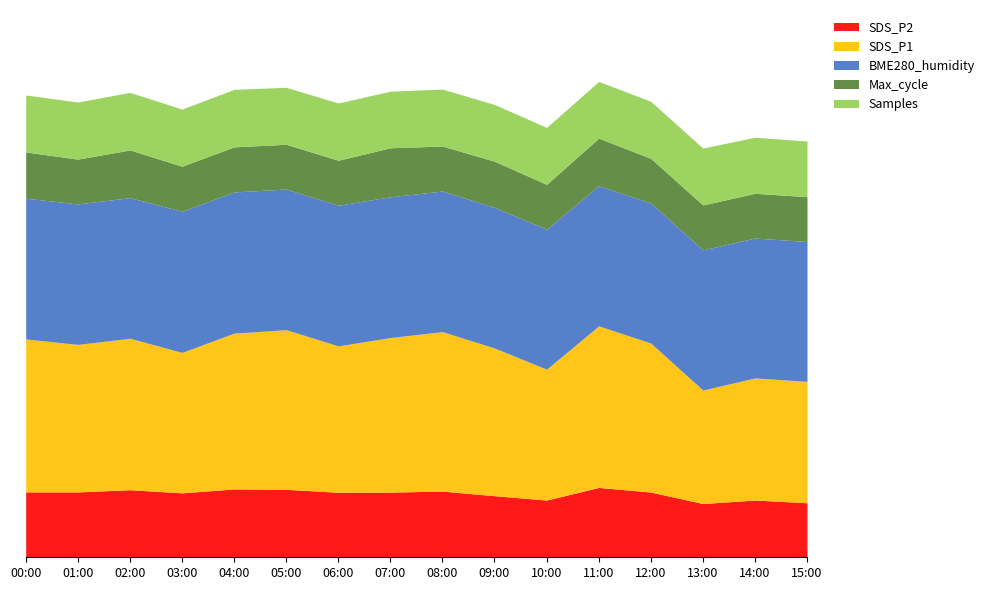

What is the difference between the second highest and second lowest values in the Max_cycle series?

1703.0